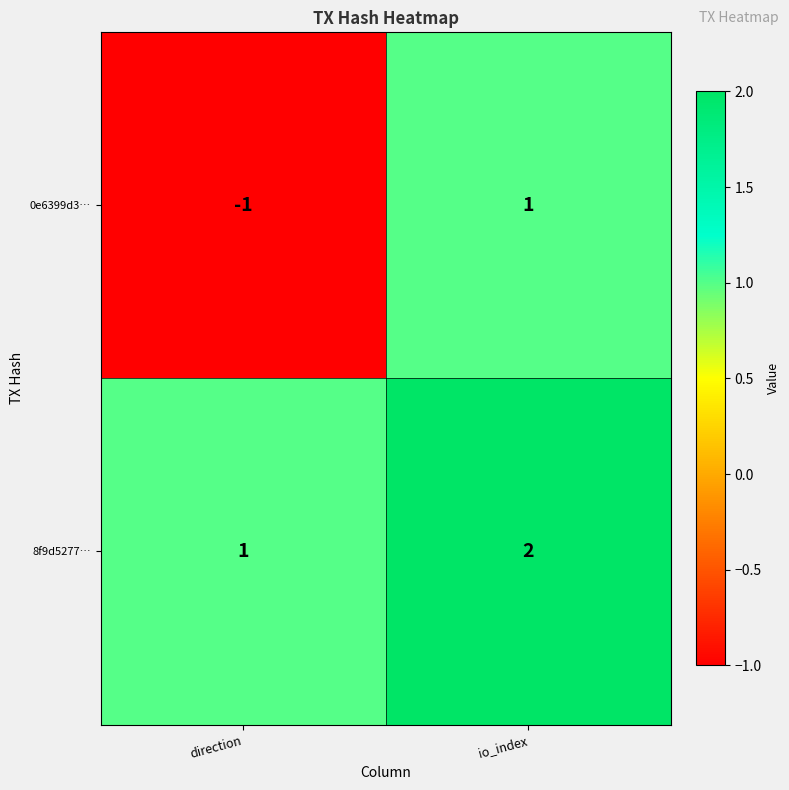

Which series has the widest spread of values?

0e6399d3…